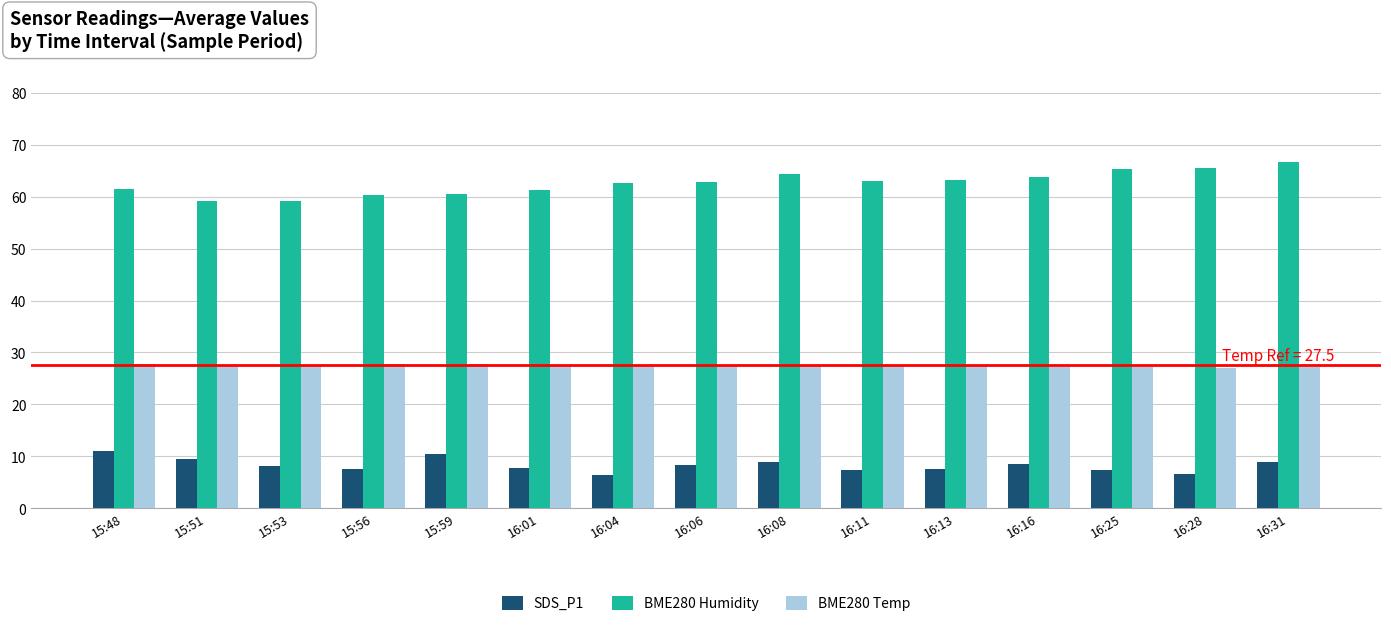

What position from the right is 16:11?

6